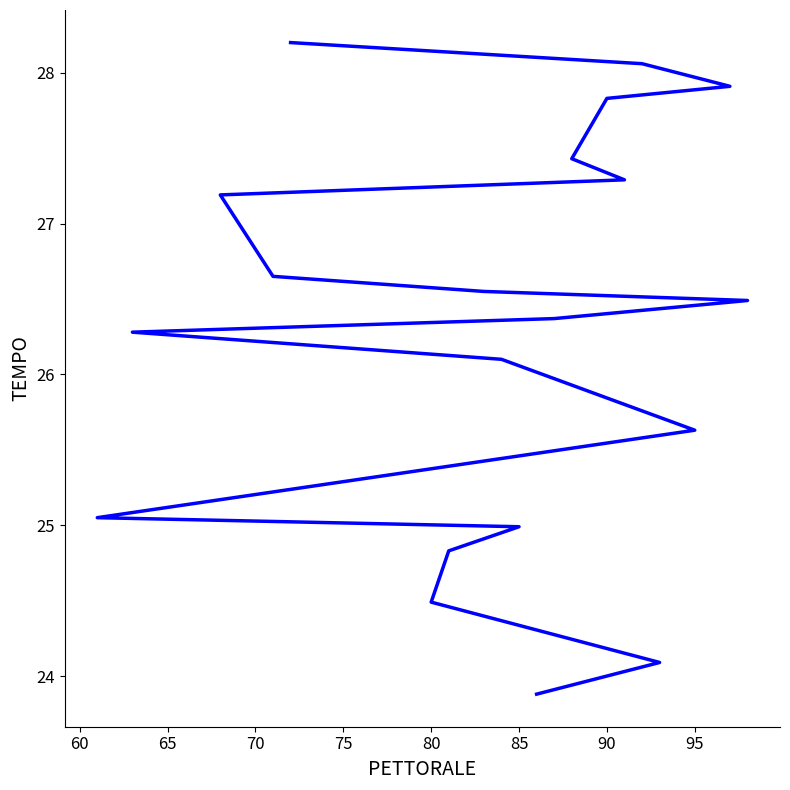

Is this an area chart (filled region under the line)?

No